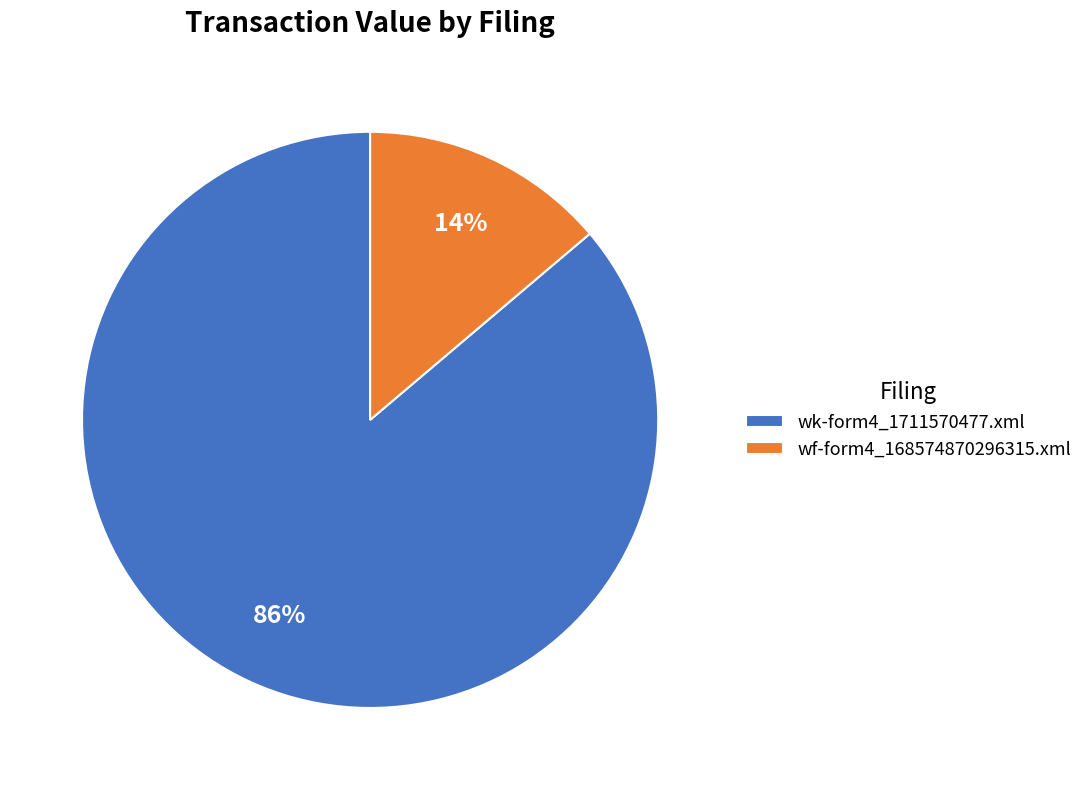

Is the sum of wf-form4_168574870296315.xml and wk-form4_1711570477.xml greater than half?

Yes